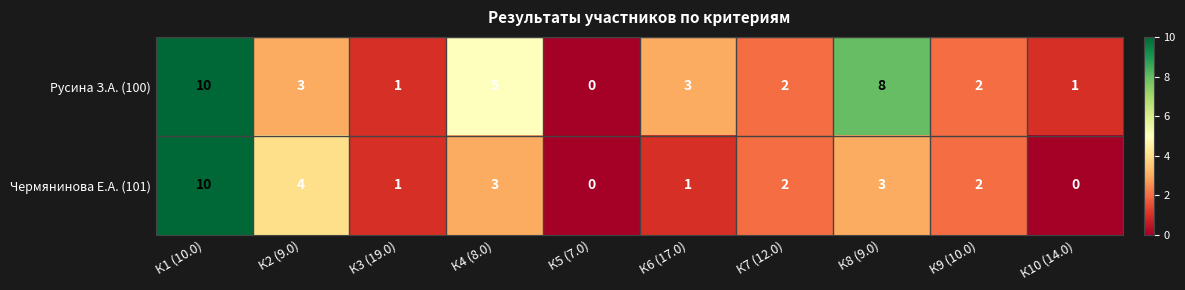

What is the sum of all Русина З.А. (100) values?

35